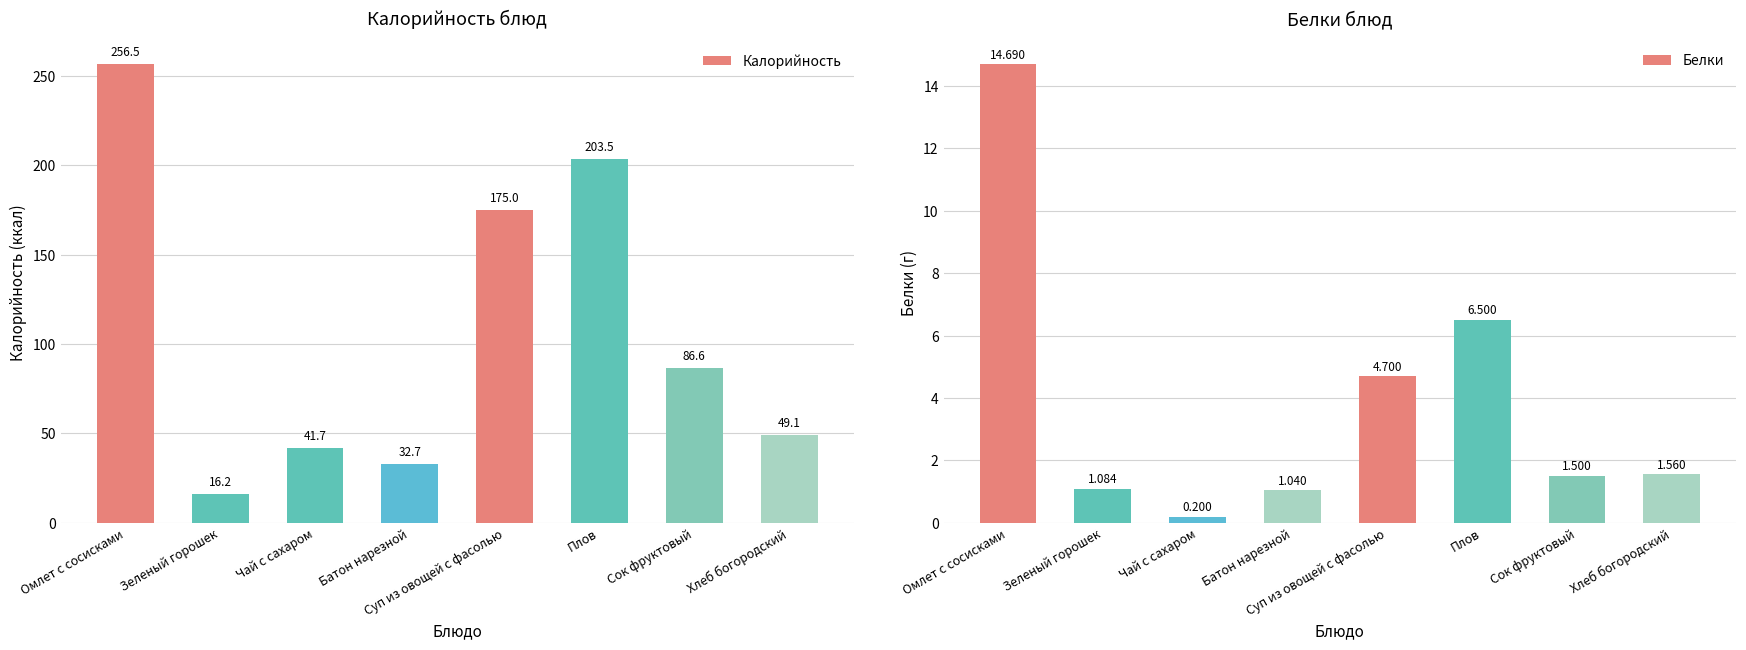

How many groups of bars are there?

8